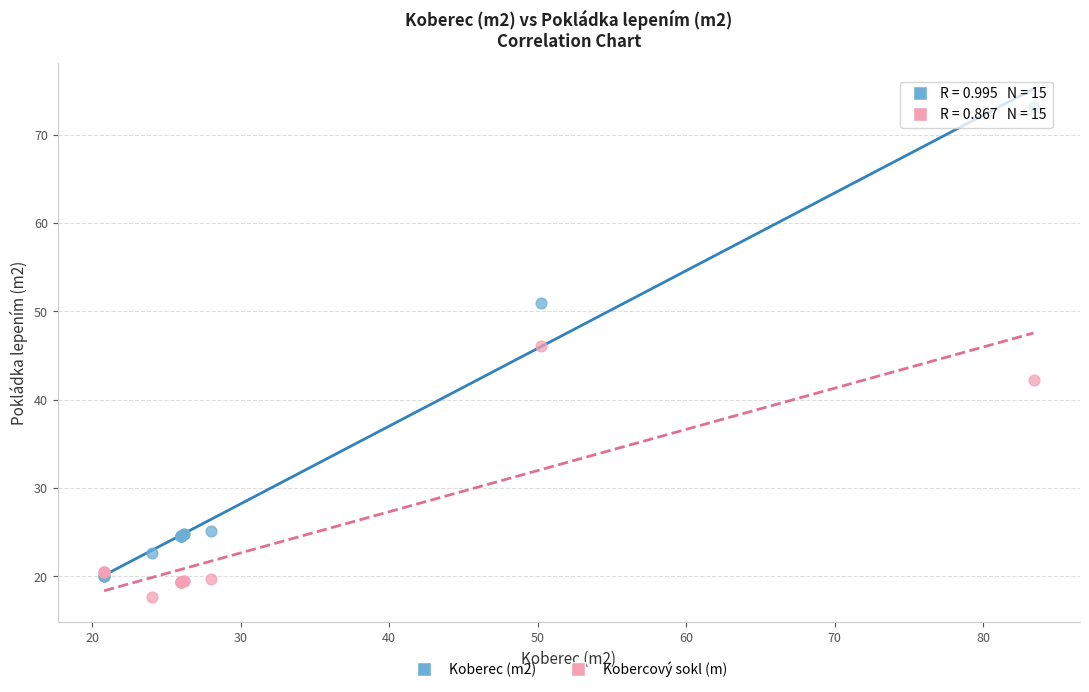

Which series has the widest spread of Y values?

Koberec (m2)